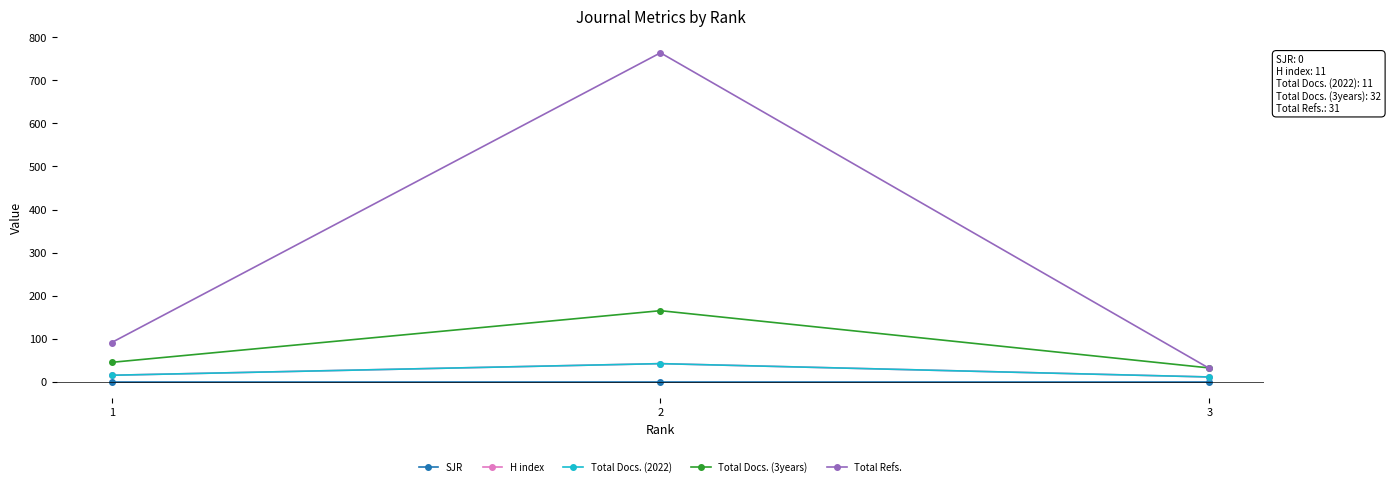

What is the sum of all H index values?

68